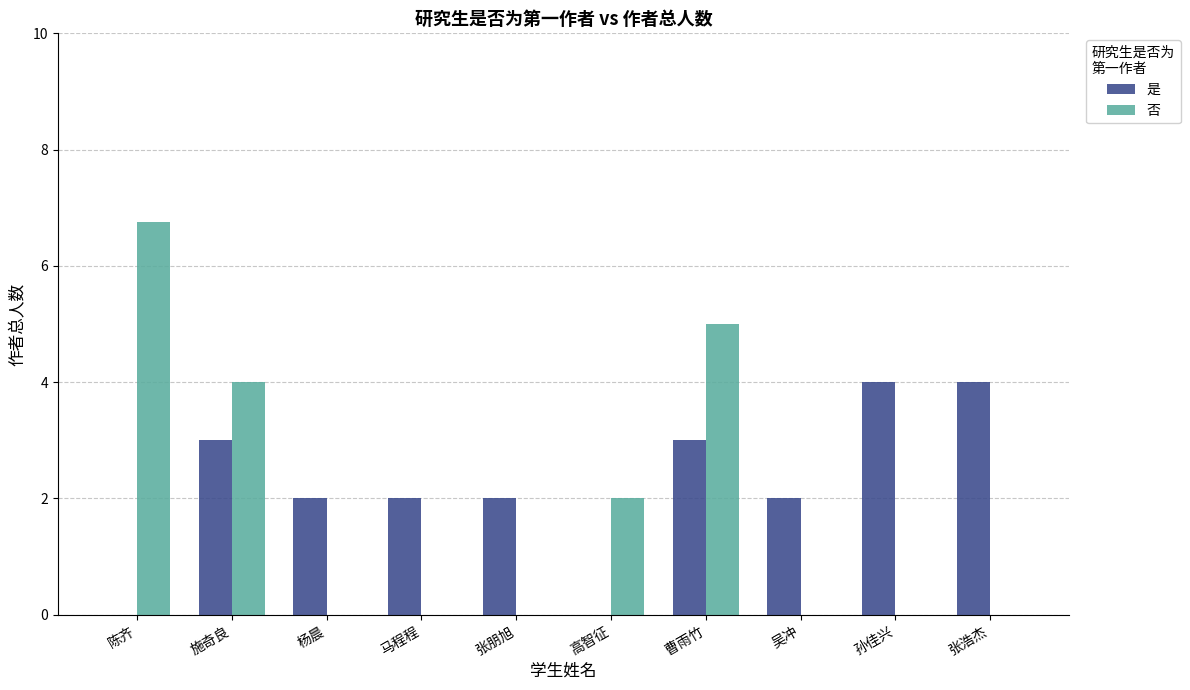

Between 张朋旭 and 张浩杰, which series saw the biggest shift?

是